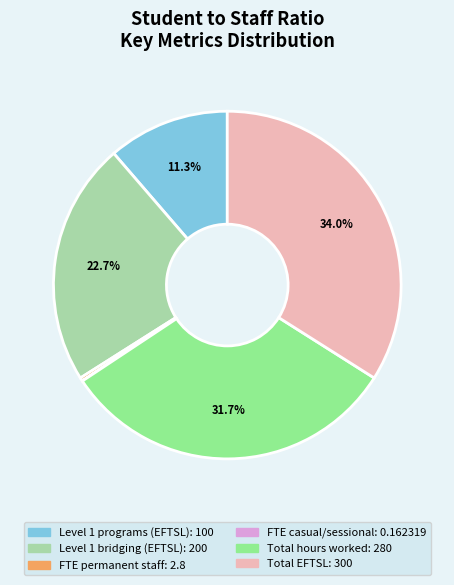

To the nearest percent, what is the difference between the largest and smallest slice percentages?

34%